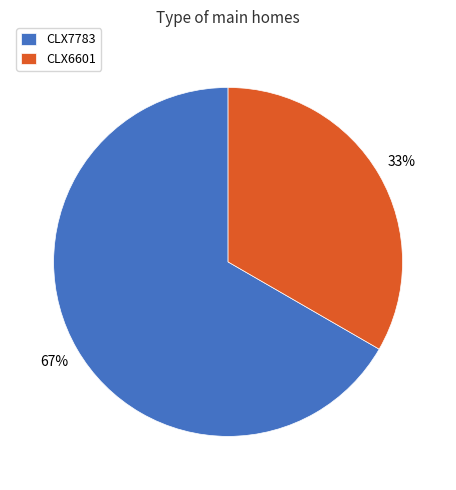

What percentage is the CLX7783 slice, to the nearest percent?

67%